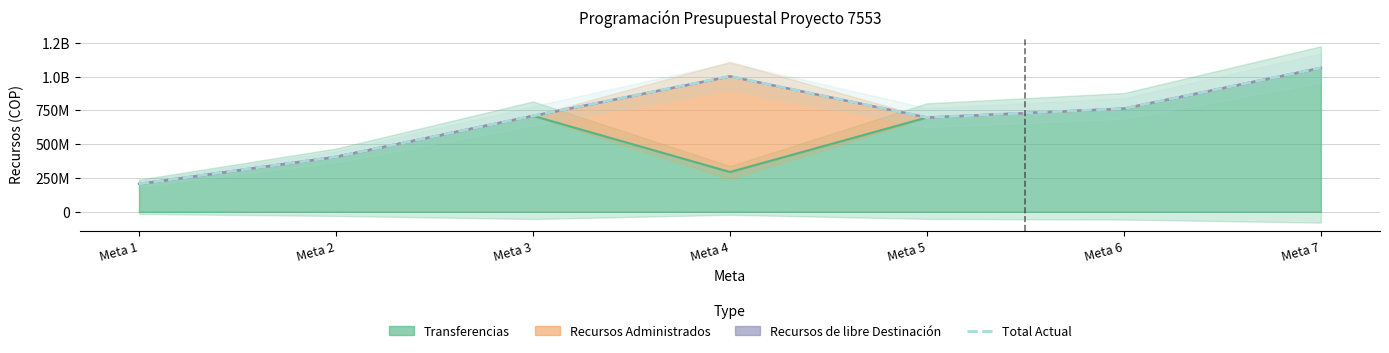

Rank the categories by value from lowest to highest.

Meta 1, Meta 2, Meta 5, Meta 3, Meta 6, Meta 4, Meta 7